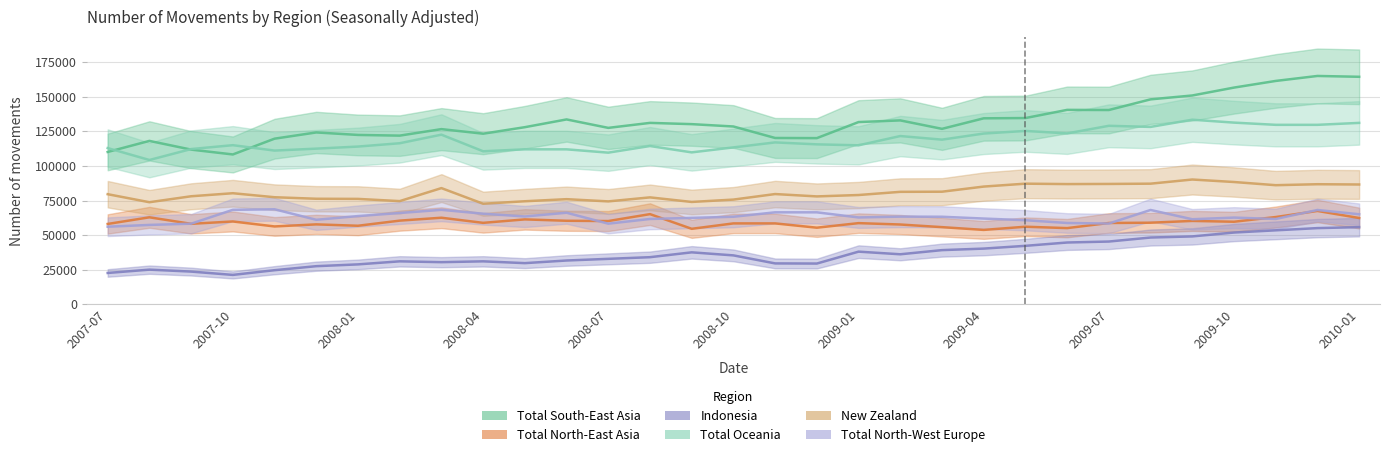

What are all the series names shown in the legend?

Total South-East Asia, Total North-East Asia, Indonesia, Total Oceania, New Zealand, Total North-West Europe